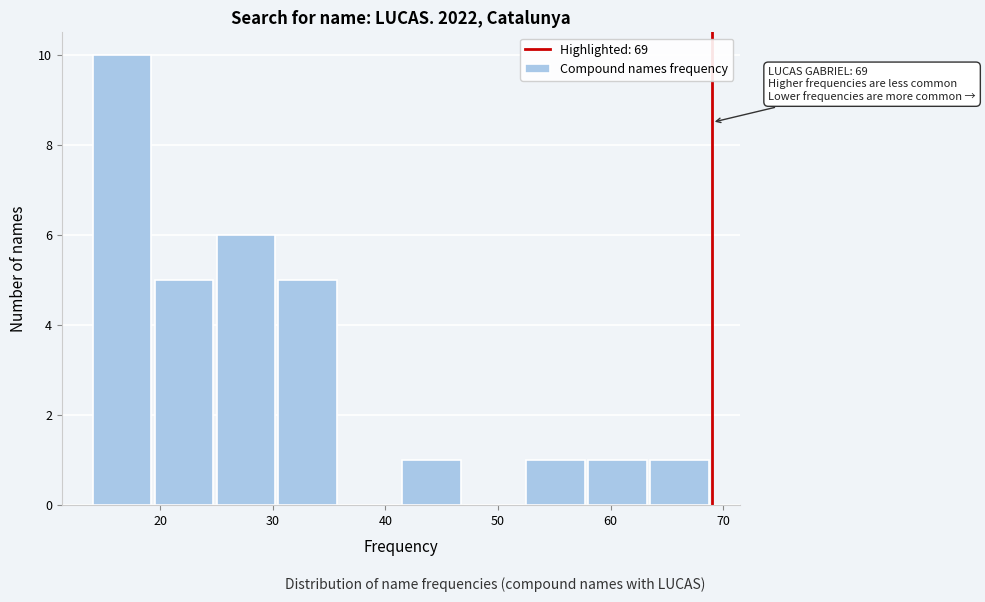

Over which range of the x-axis is the bar tallest?

14.0 to 19.5